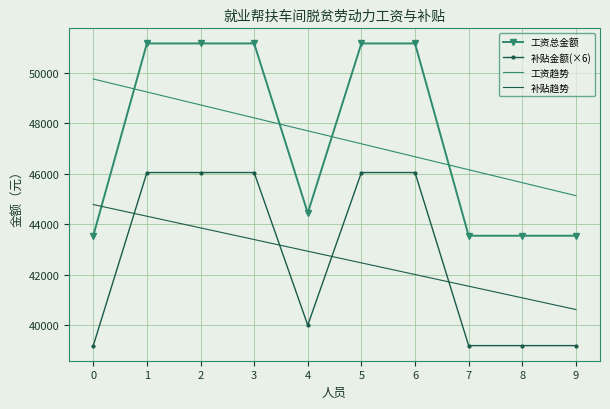

What is the greatest value displayed?

51160.0